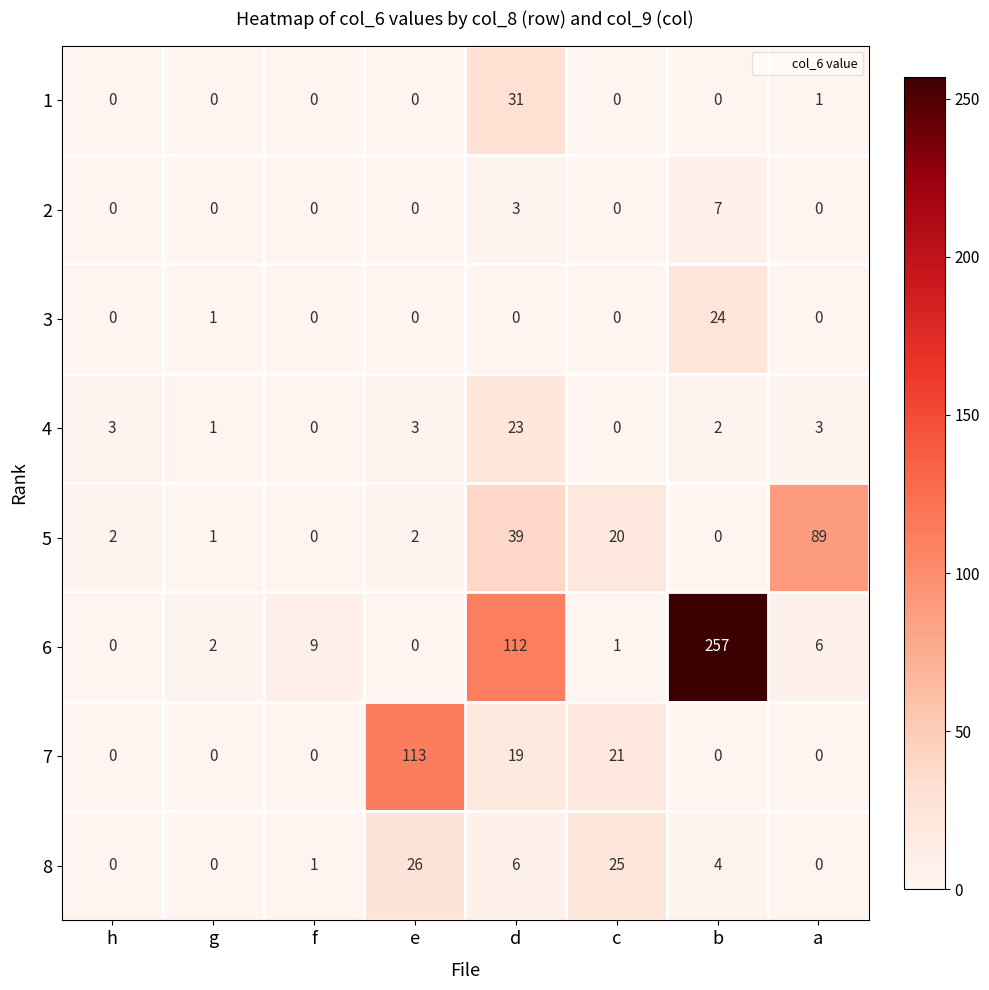

Where is 1 nearest to the value 15?

a